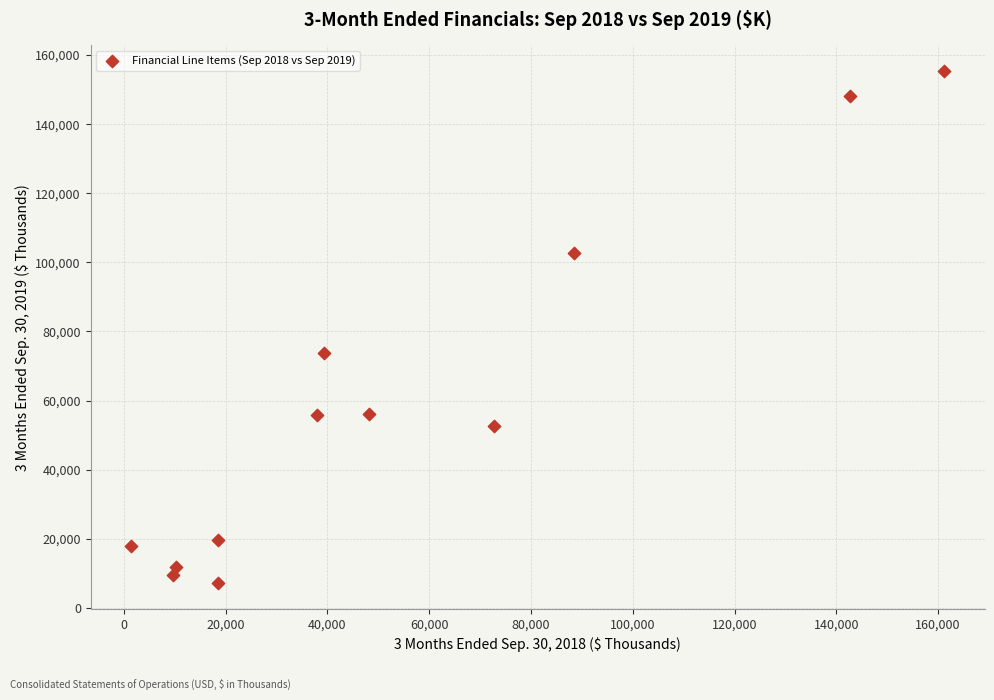

What Y value in the scatter plot is closest to 81273?

73736